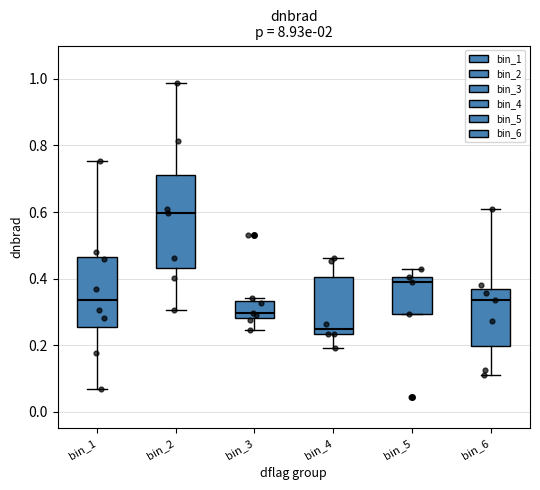

Which box is the tallest, from its lower edge to its upper edge?

bin_2